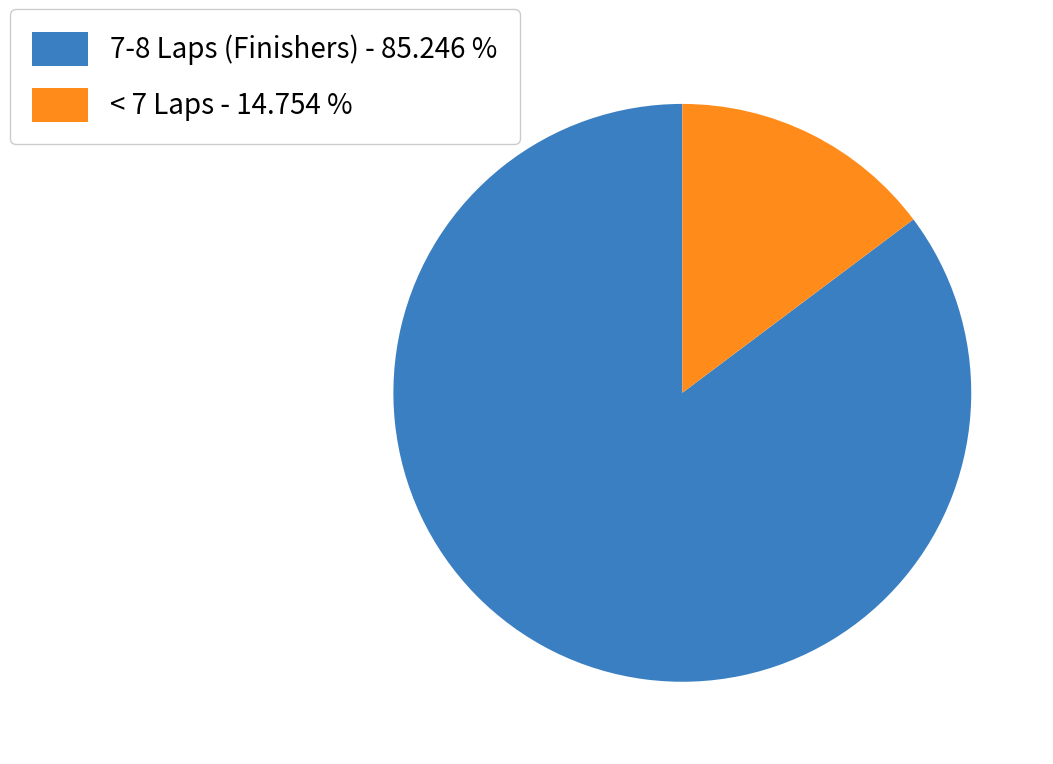

What is the smallest slice in the pie chart?

< 7 Laps - 14.754 %